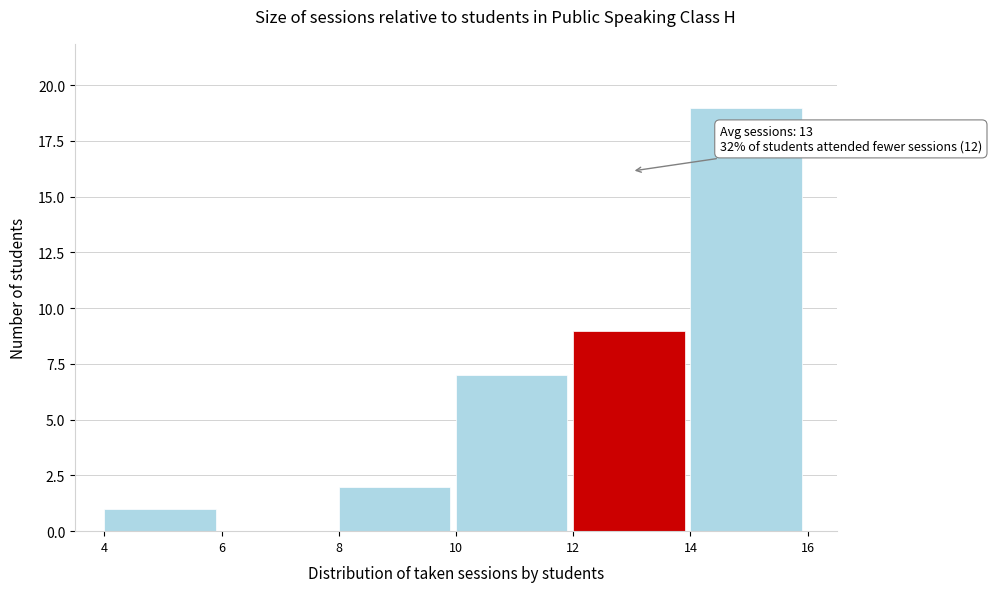

Over which range of the x-axis is the bar tallest?

14 to 16